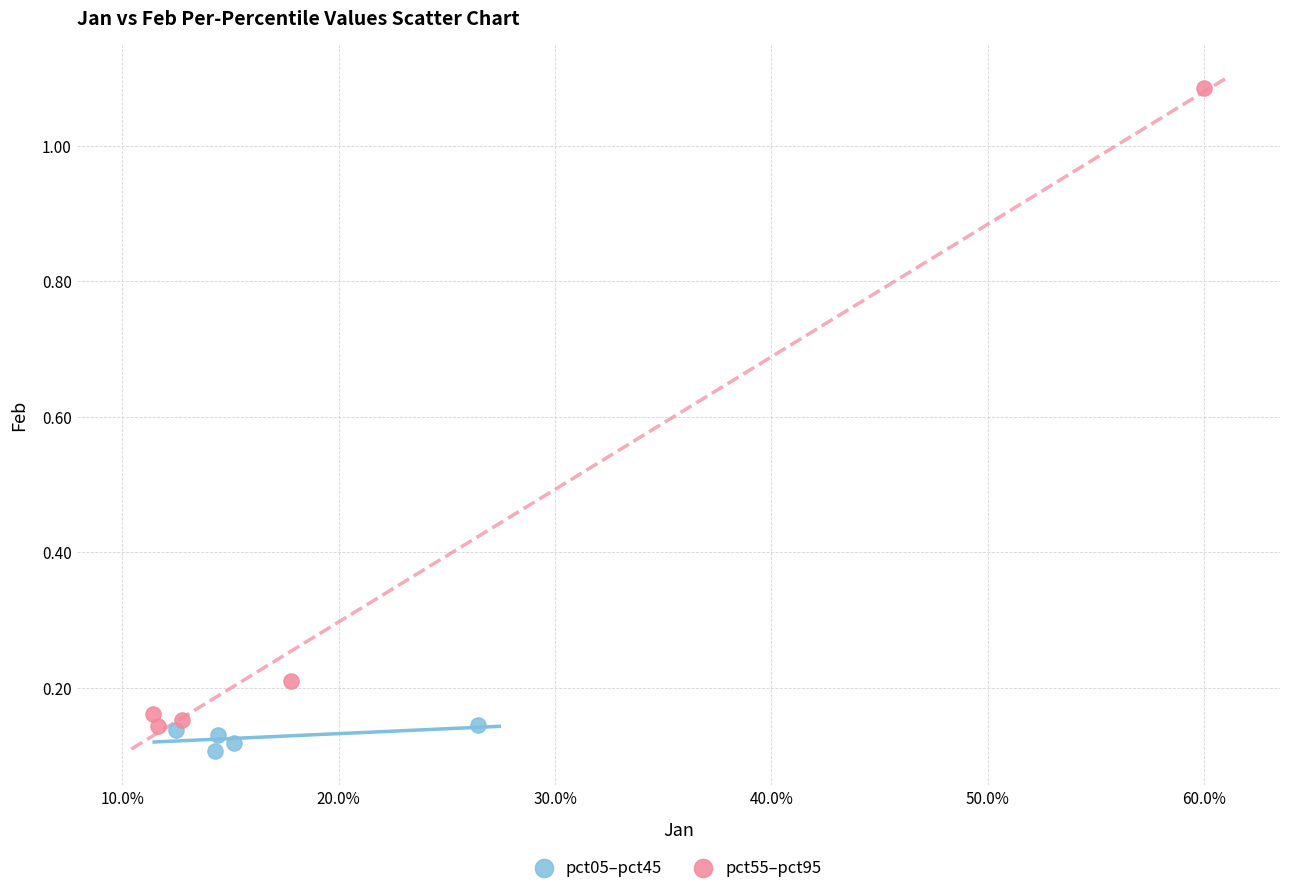

Which series has the widest spread of Y values?

pct55–pct95